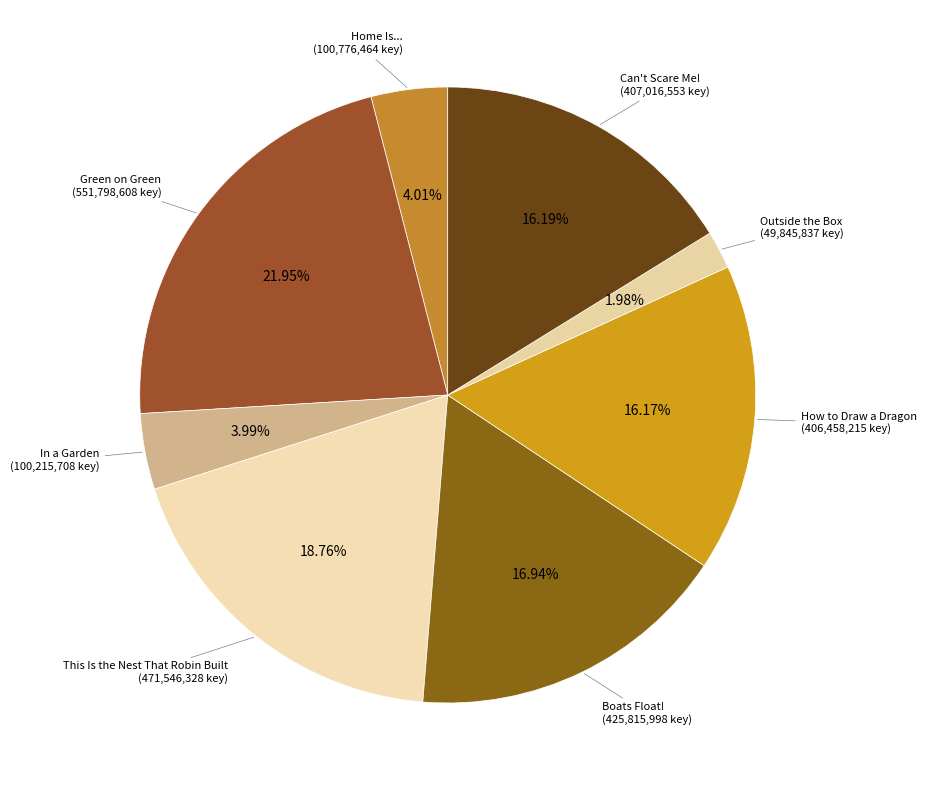

How many segments does this pie chart have?

8